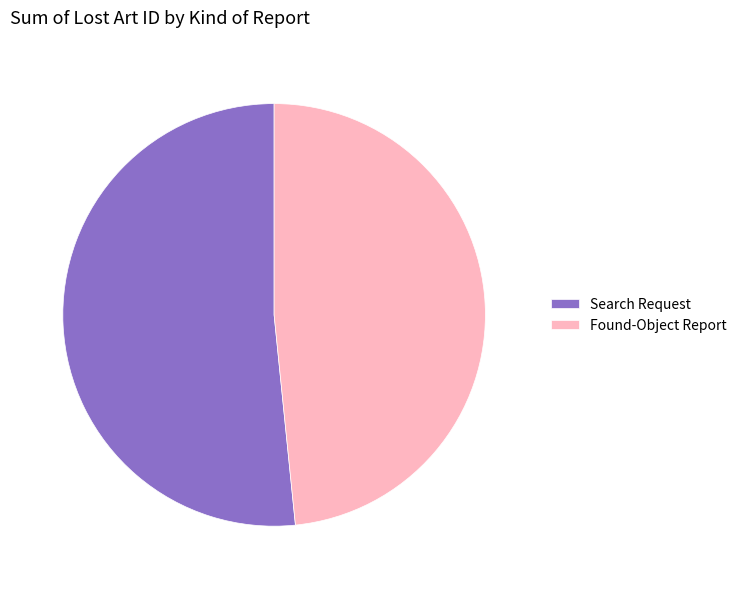

Which has a higher value, Search Request or Found-Object Report?

Search Request